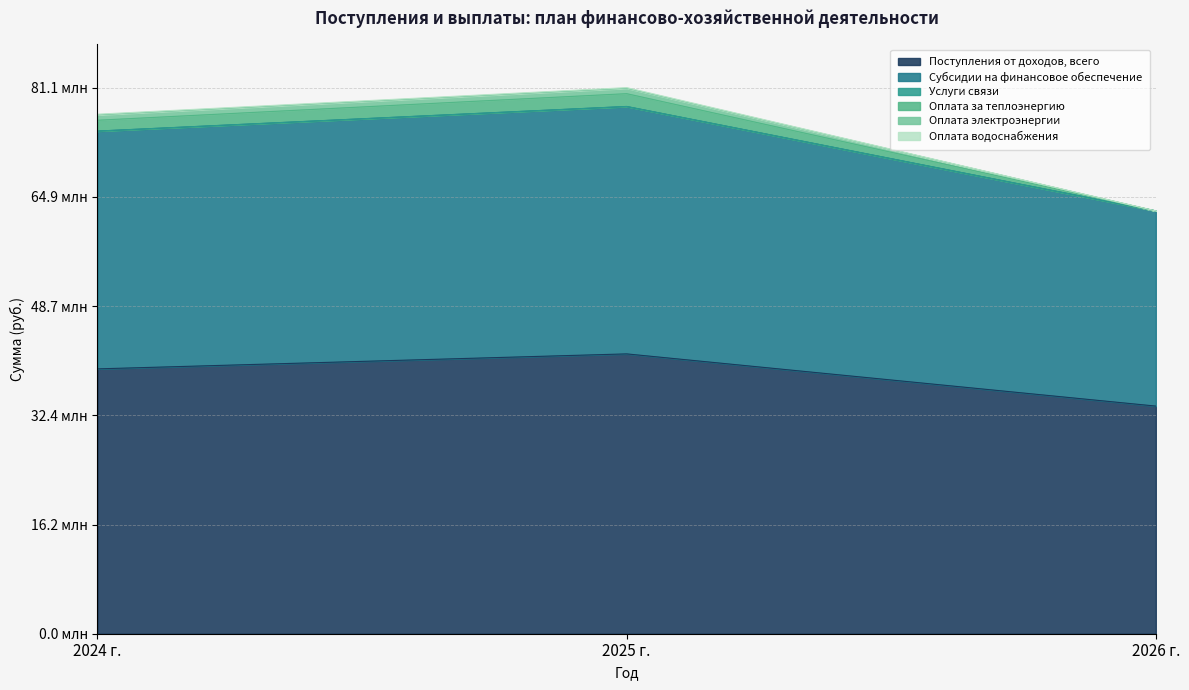

What is the difference between the Поступления от доходов, всего values at 2025 г. and 2026 г.?

7751000